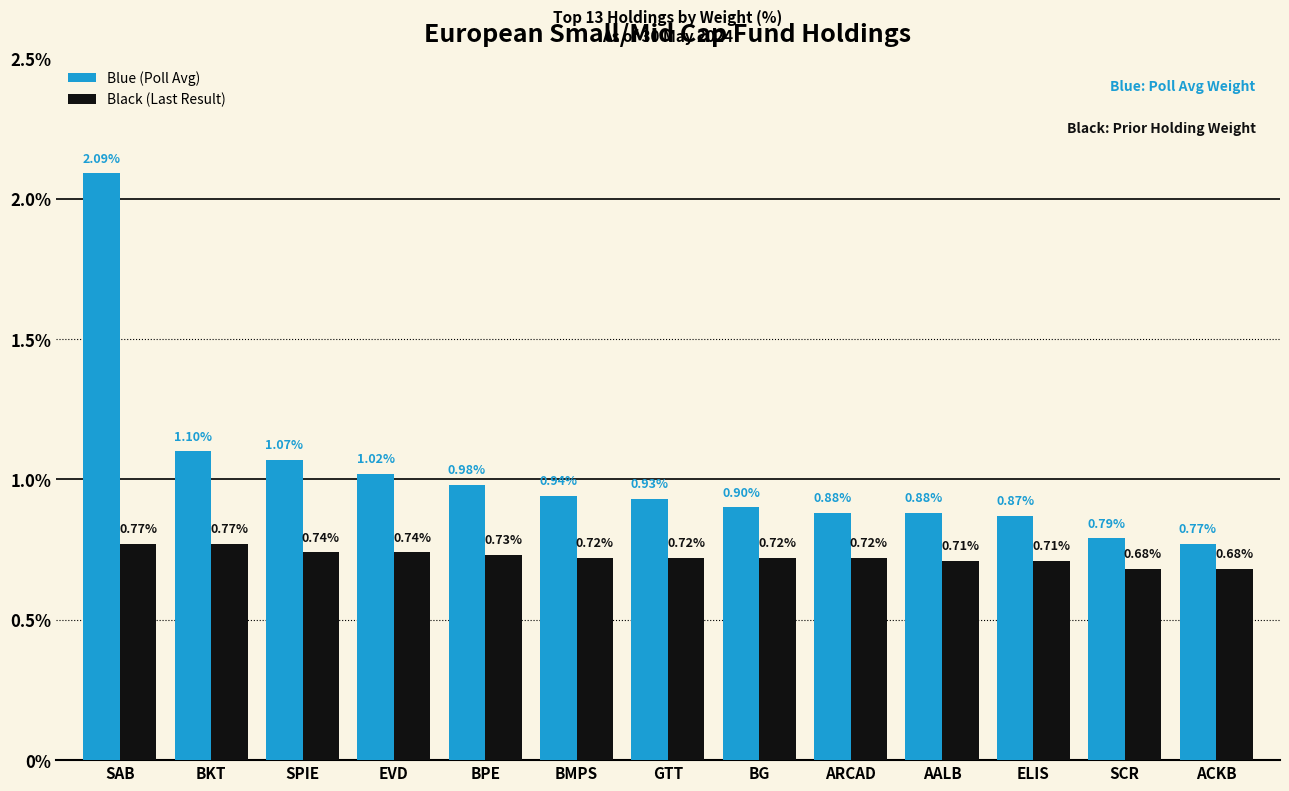

At which category does the chart reach its peak across all series?

SAB